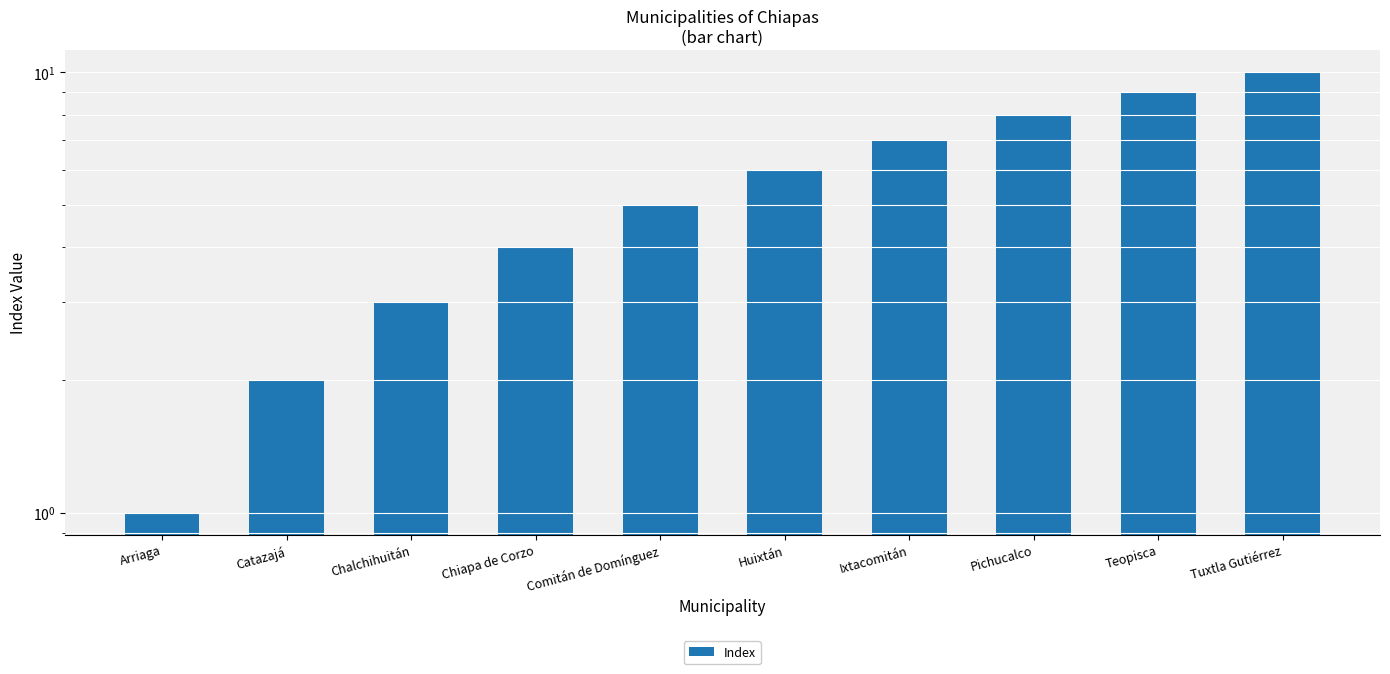

What is the sum of all values?

55